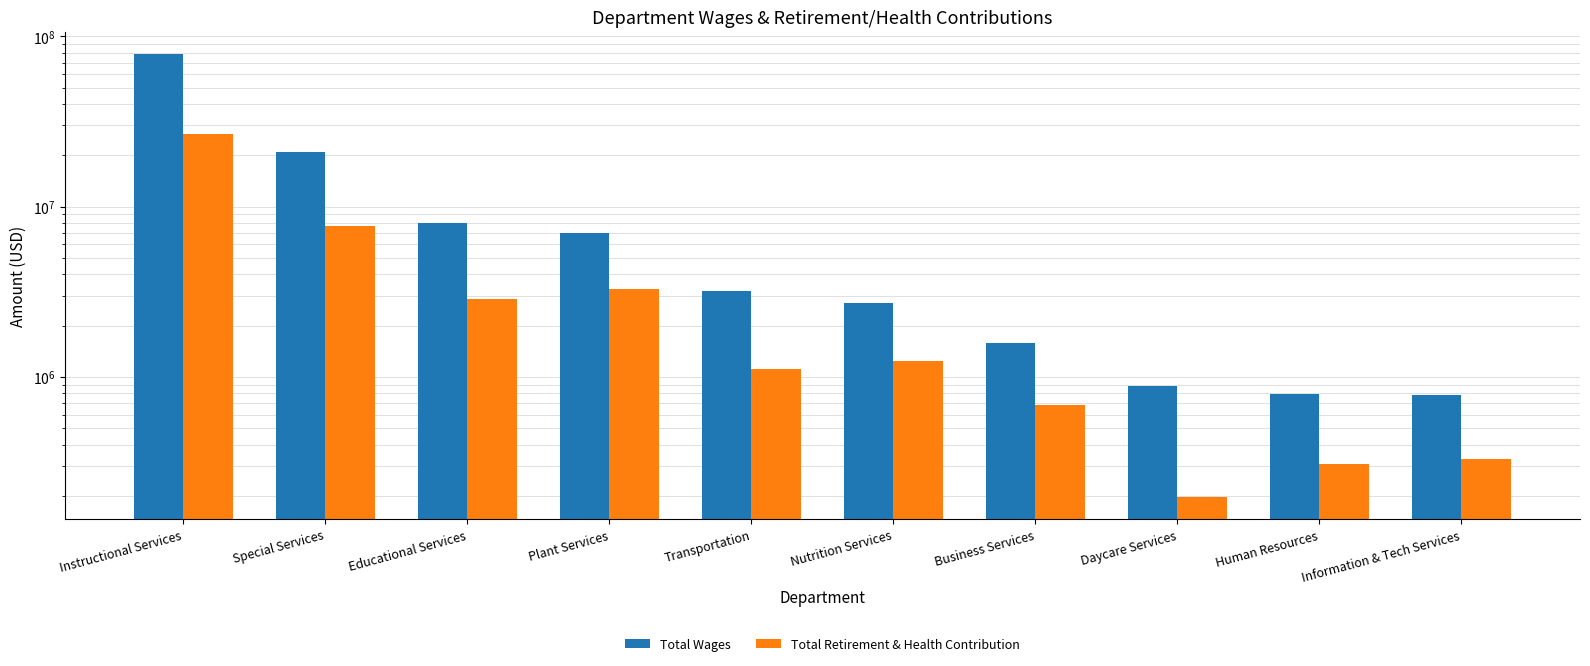

Does the chart contain stacked bars?

No